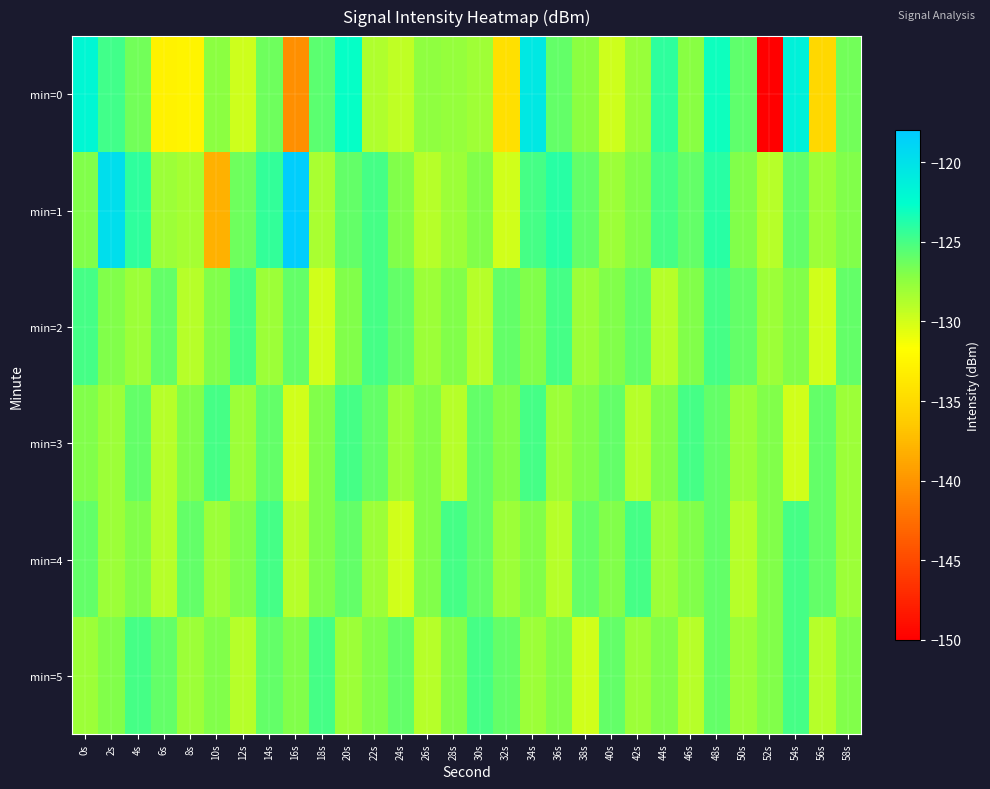

At which category is the sum across all series the highest?

48s